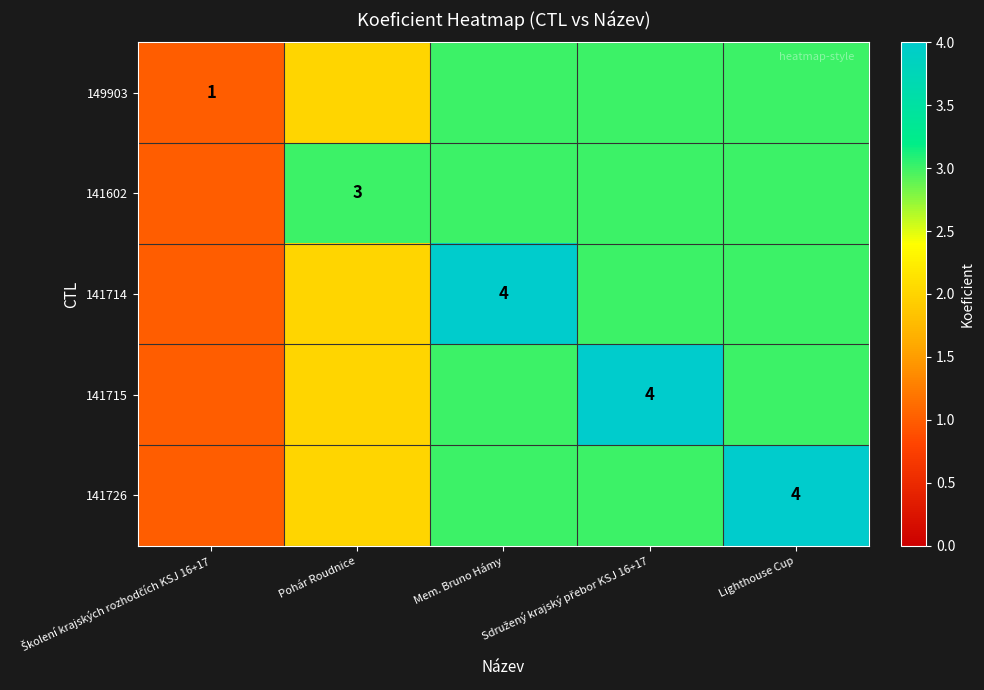

Which series changed the most between Školení krajských rozhodčích KSJ 16+17 and Pohár Roudnice?

141602